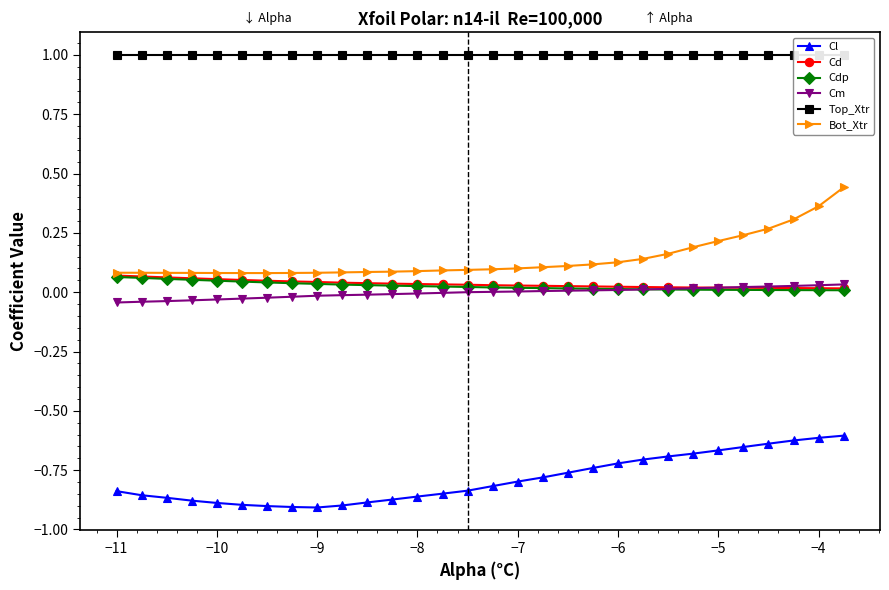

How many Cd values are between 0 and 1?

30